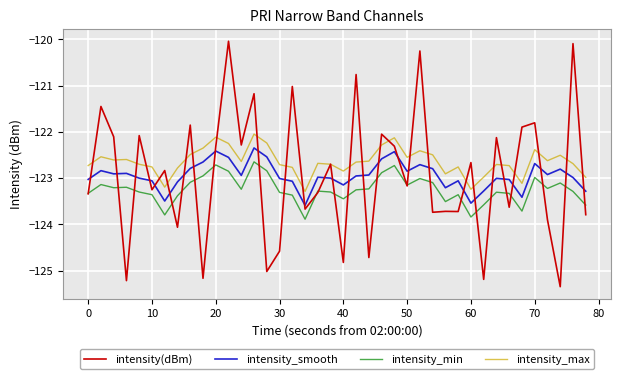

List the series in order of their peak value, highest first.

intensity(dBm), intensity_max, intensity_smooth, intensity_min